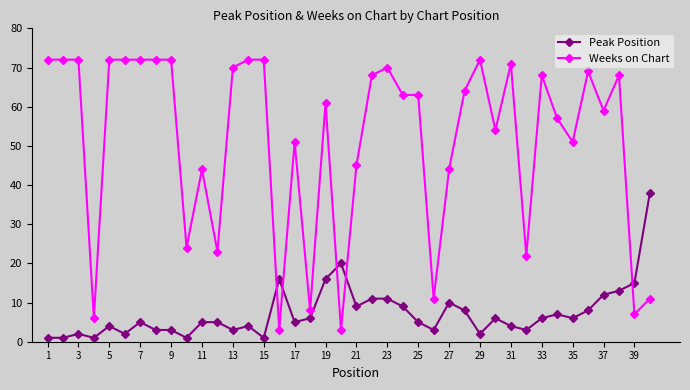

How many times do Peak Position and Weeks on Chart cross each other?

5